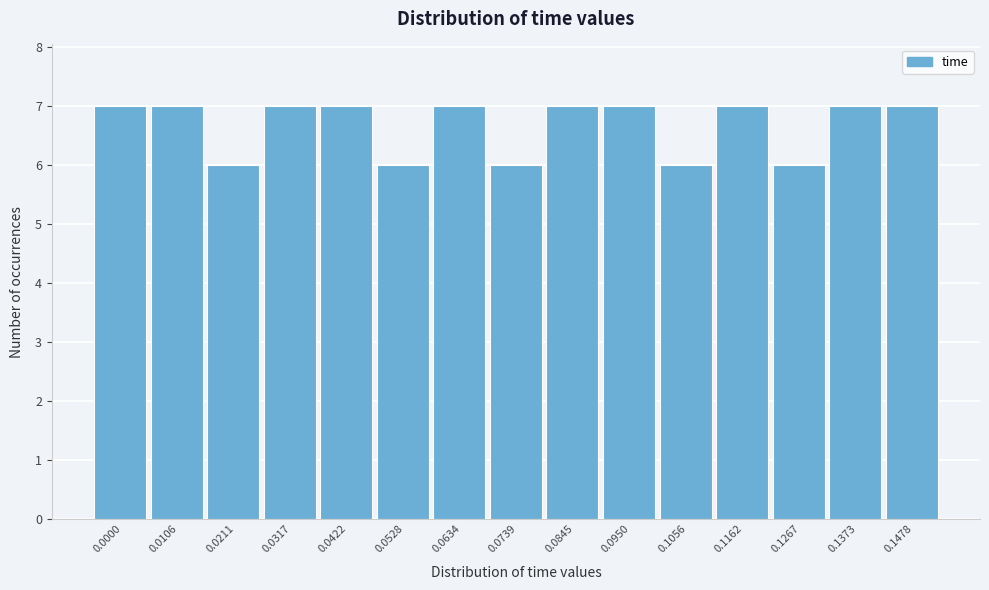

Reading right to left, extract all data points from this chart.

7	7	6	7	6	7	7	6	7	6	7	7	6	7	7